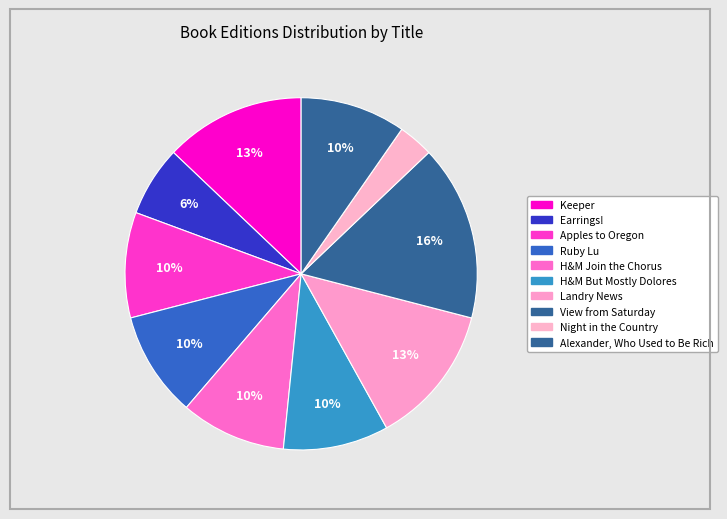

Is there a majority slice in this chart?

No